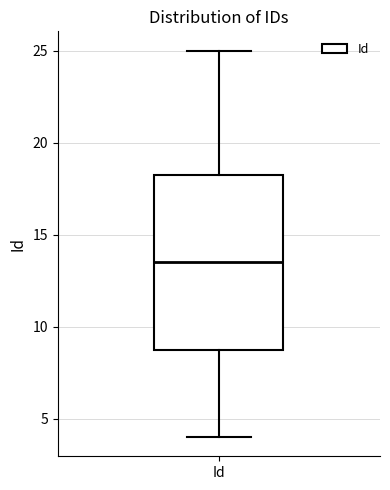

Read this box plot against the y-axis: the position of the median line, the range covered by the box, and the ends of both whiskers. The values are not printed on the chart, so give them approximately, as read against the axis.

median 13.5, box 9.0 to 18.5, whiskers 4.0 to 25.0